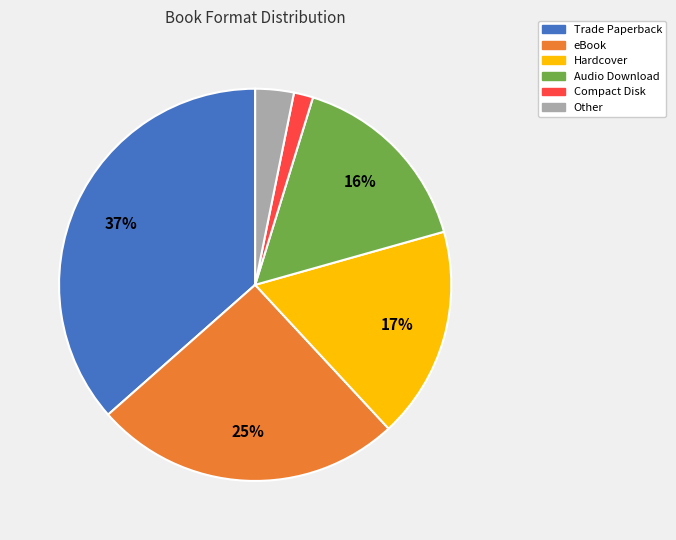

The Audio Download slice represents 20% of the pie. True or false?

False